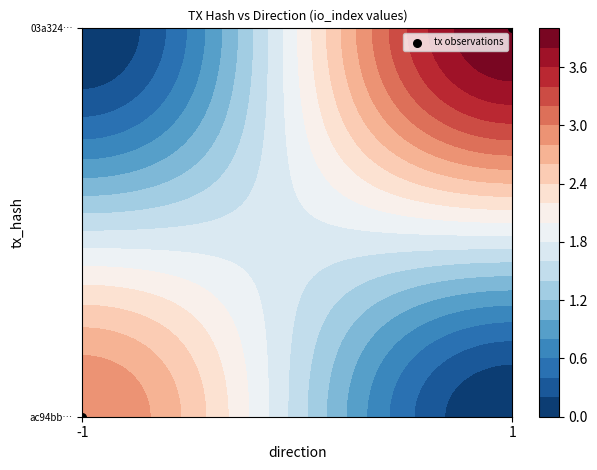

Reading left to right, list all the values displayed in this chart.

-1=0	1=1